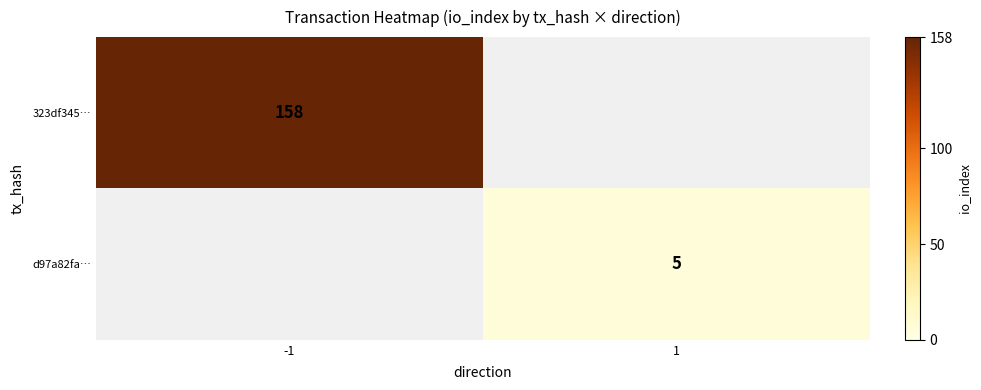

What is the minimum value shown in the chart?

5.0